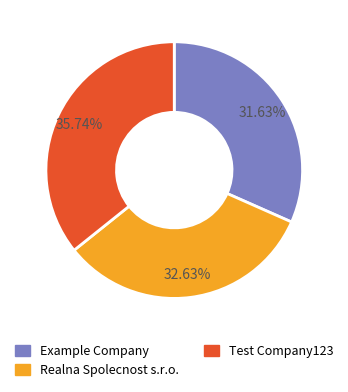

Is there a majority slice in this chart?

No